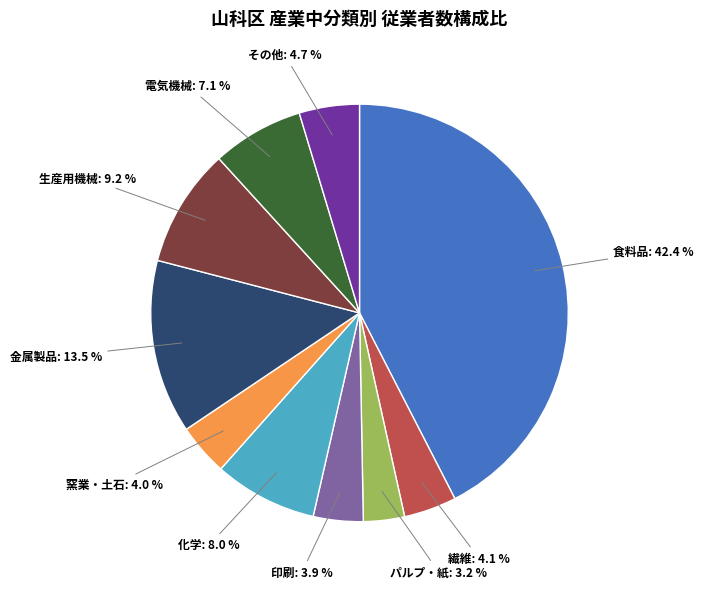

How many slices are in this pie chart?

10